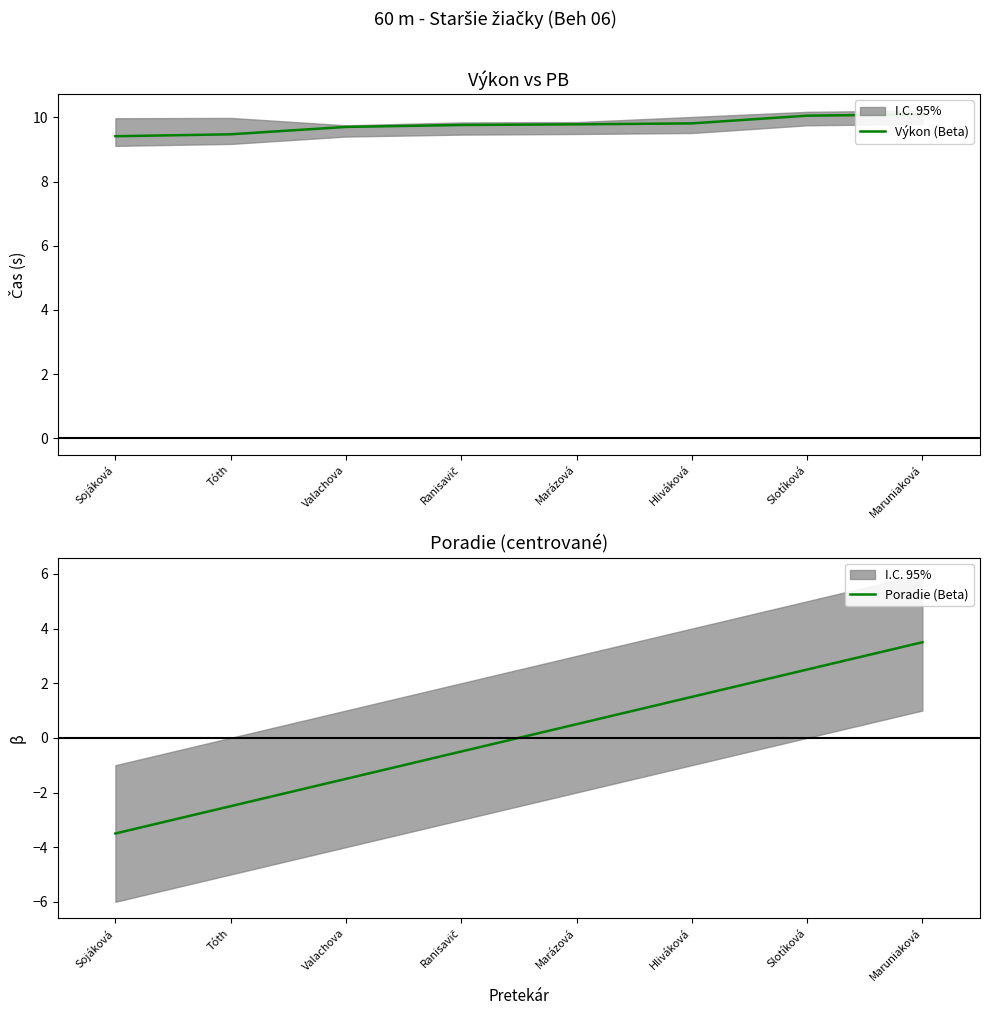

Which series has the largest total across all categories?

Výkon (Beta)